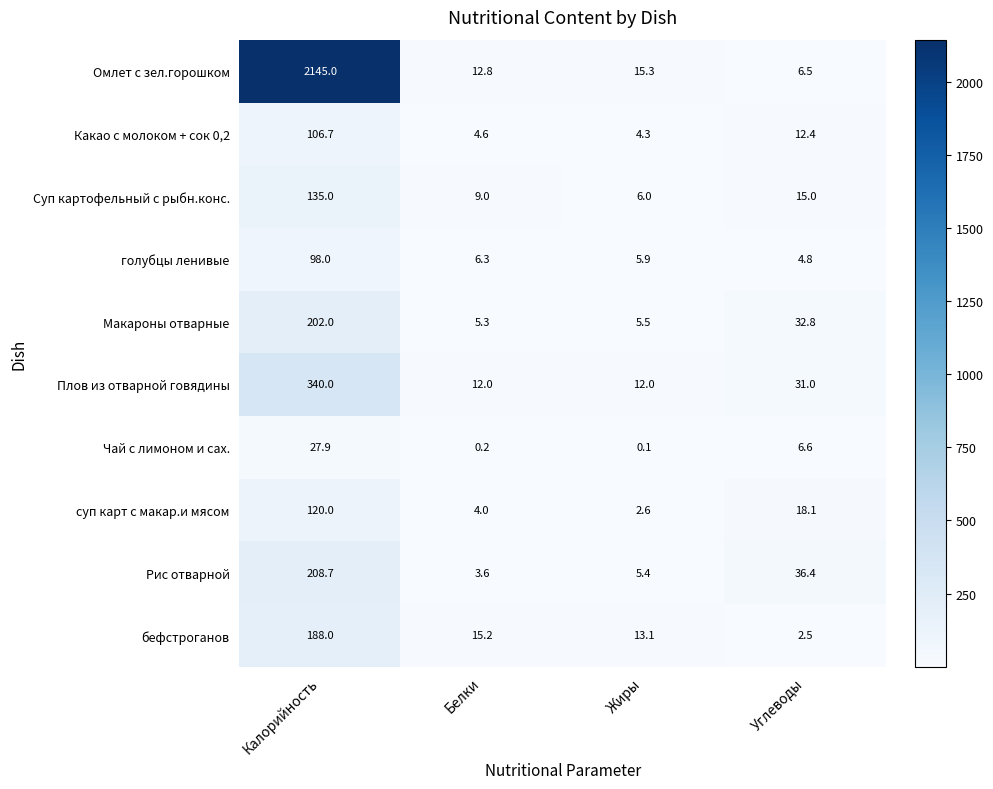

Read the бефстроганов value at Жиры.

13.1